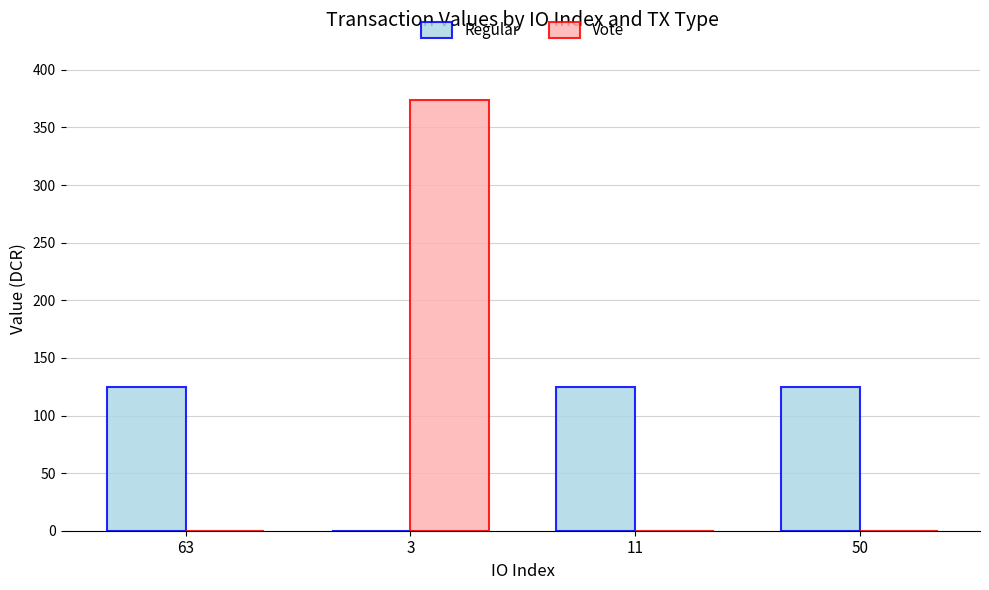

What is the sum of all Vote values?

374.2